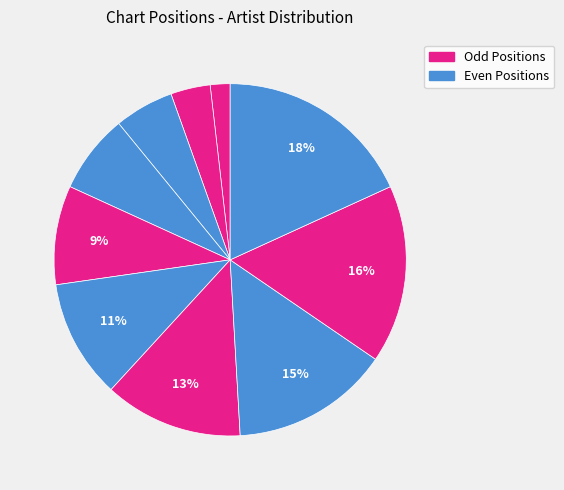

How many segments does this pie chart have?

10